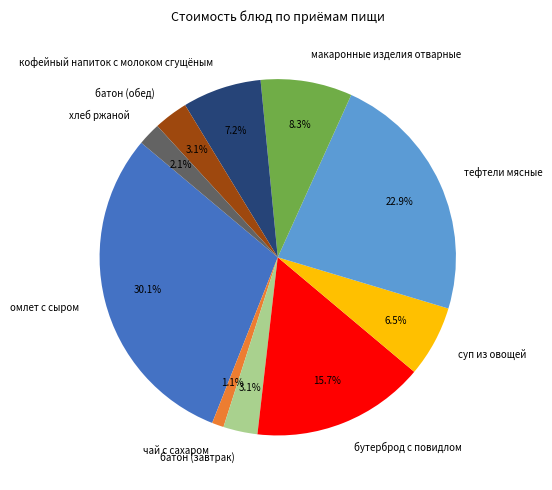

What portion of the pie excludes суп из овощей?

93.5%